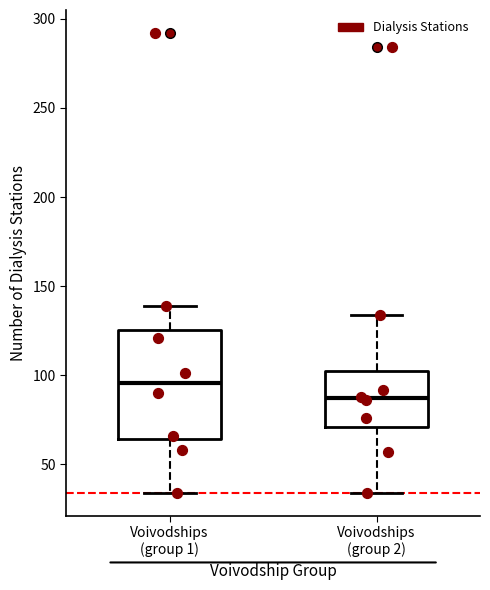

Where is the upper edge of the box for Voivodships (group 1) on the y-axis? The values are not printed on the chart, so give them approximately, as read against the axis.

125